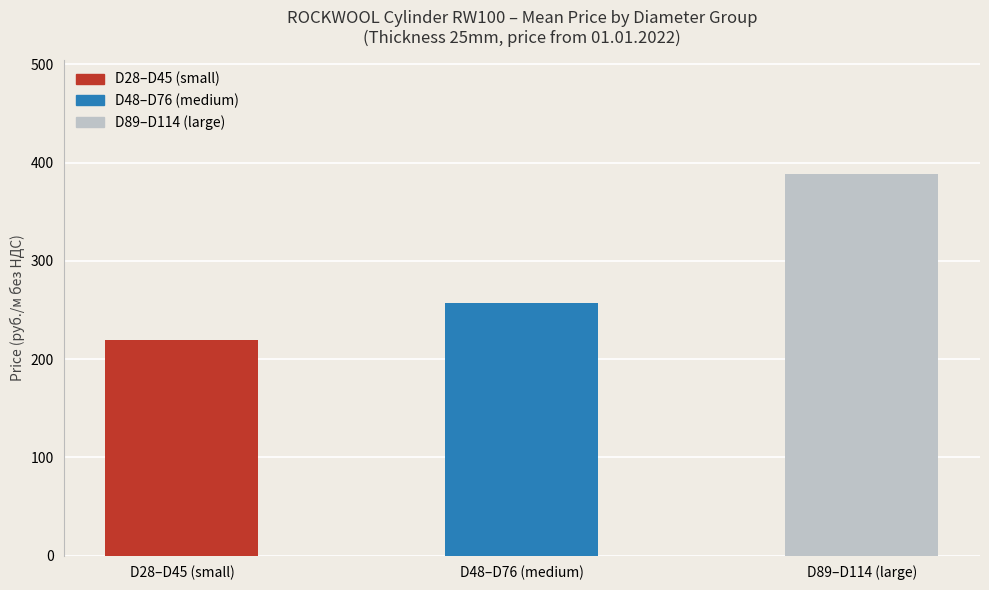

How many data points are less than 257?

1